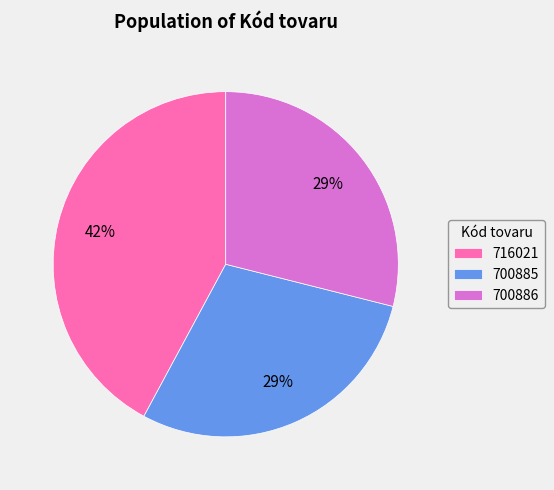

Is it true that 700886 is 29% of the pie?

True